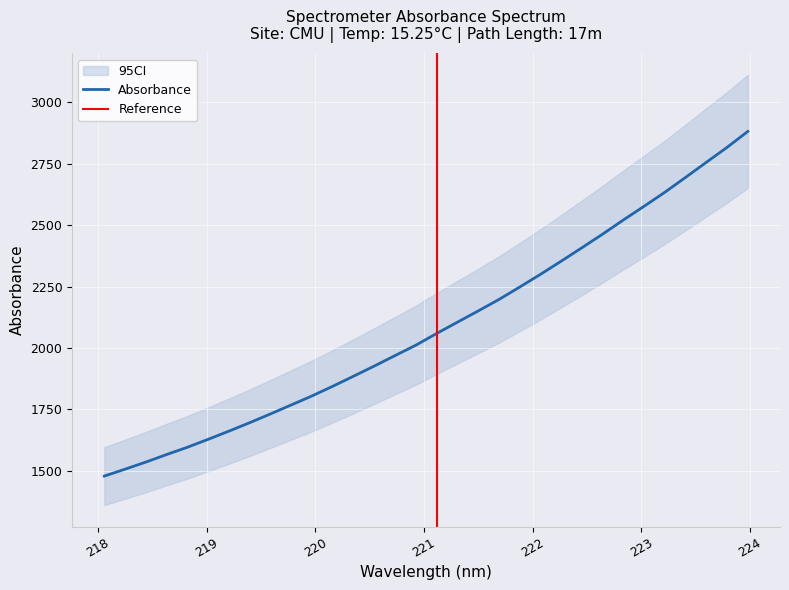

True or false: there are more than 0 points higher than both neighbors.

False